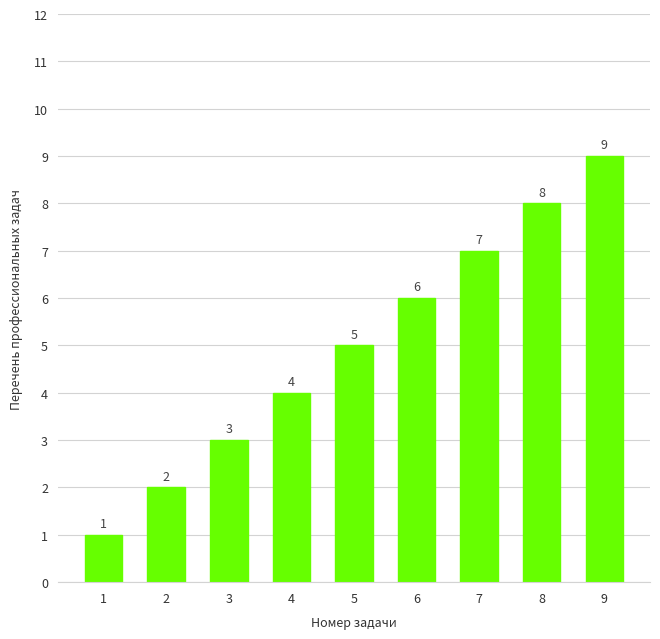

Rank the categories by value from highest to lowest.

9, 8, 7, 6, 5, 4, 3, 2, 1